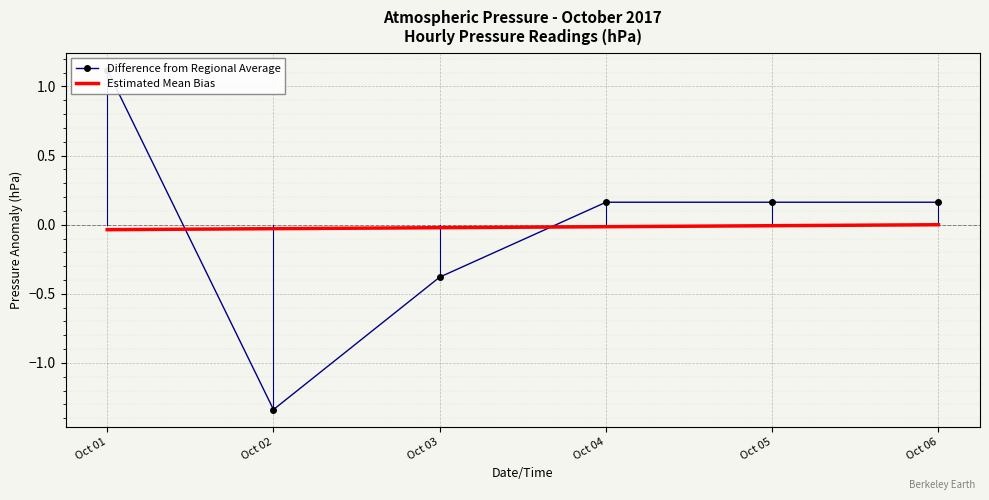

Rank the series at Oct 02 from highest to lowest value.

Estimated Mean Bias, Difference from Regional Average